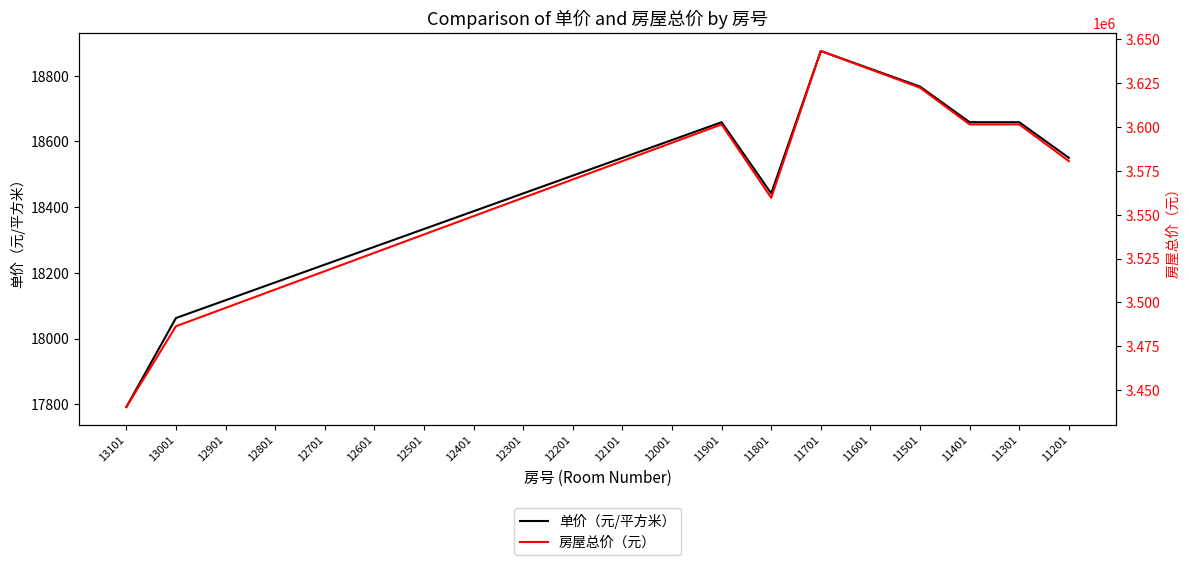

Does the chart have visible grid lines?

No